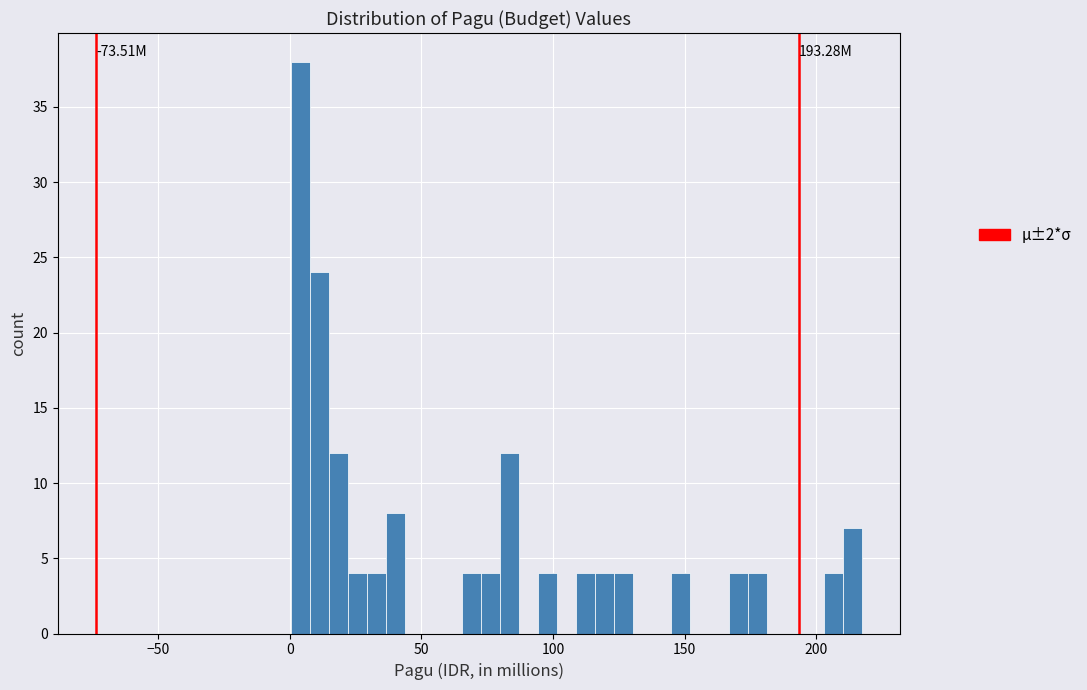

Read against the x-axis, roughly where is the centre of the tallest bar?

5